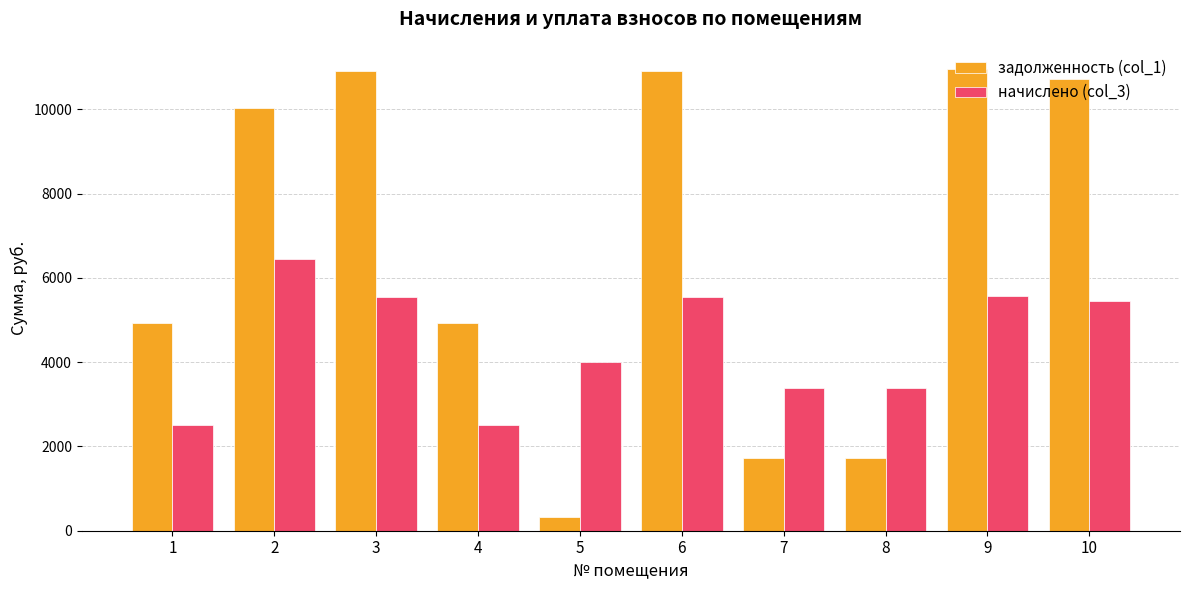

What is the maximum value for начислено (col_3)?

6440.9